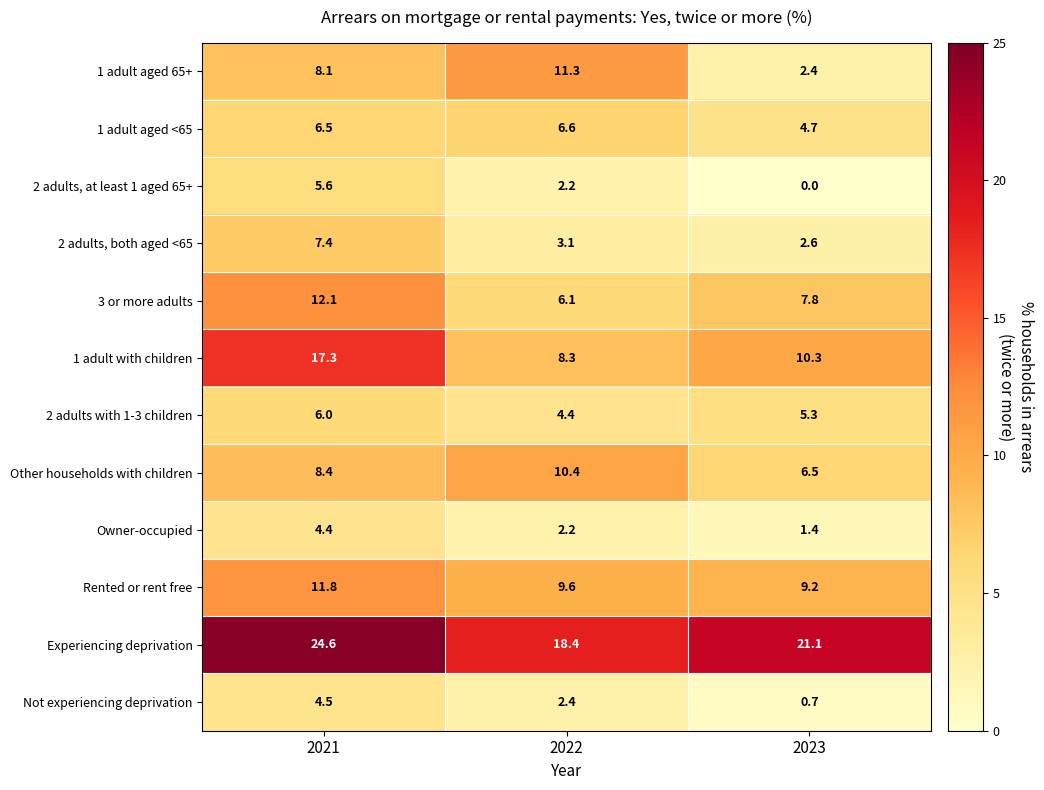

What is the spread (max minus min) of values at 2021?

20.2